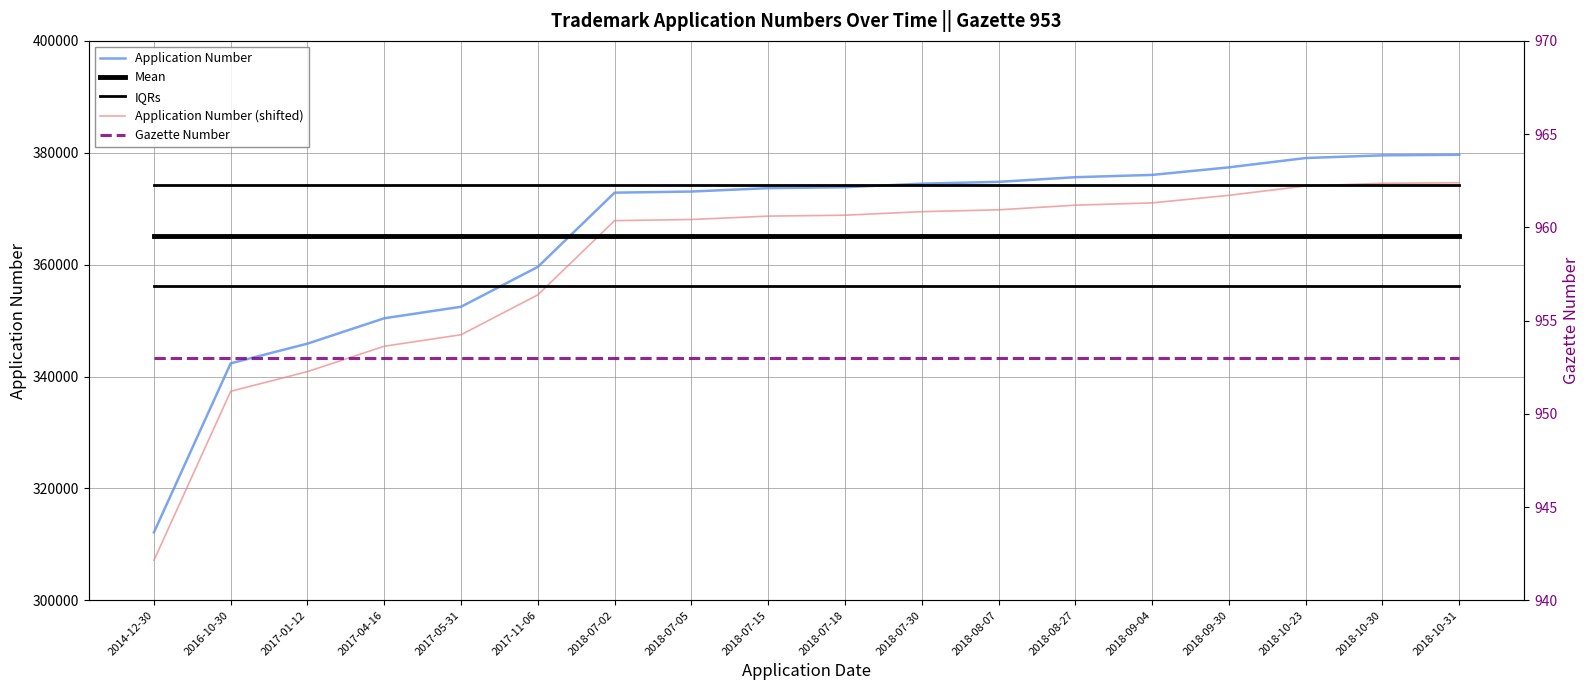

True or false: Mean has more than 2 points higher than both neighbors.

False